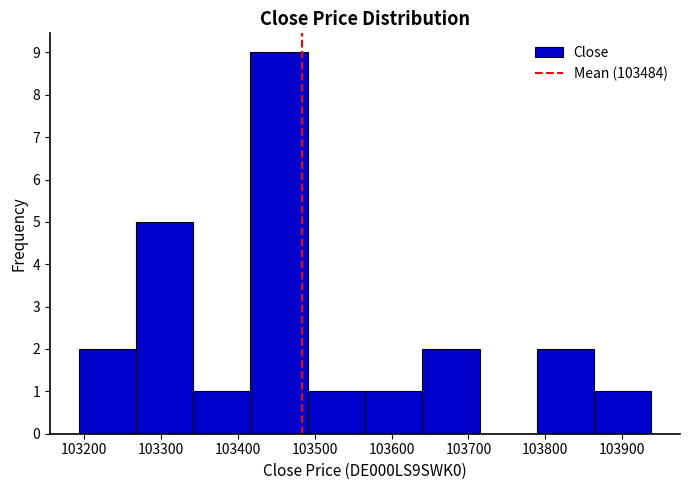

Reading left to right, transcribe this chart: for each bar, give the range it covers on the x-axis and its height. Neither the bar edges nor the heights are printed on the chart, so give them approximately, as read against the axes.

103190 to 103270: 2
103270 to 103340: 5
103340 to 103420: 1
103420 to 103490: 9
103490 to 103570: 1
103570 to 103640: 1
103640 to 103710: 2
103710 to 103790: 0
103790 to 103860: 2
103860 to 103940: 1